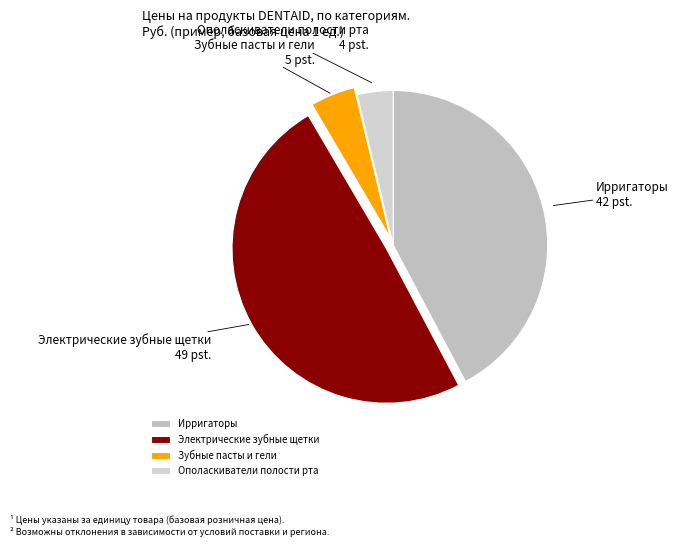

How many segments does this pie chart have?

4